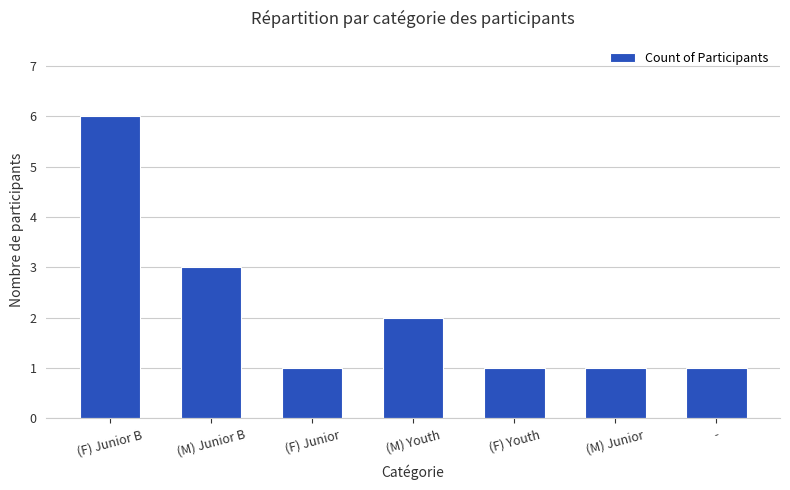

What is the sum of the values at (M) Junior B and (M) Junior?

4